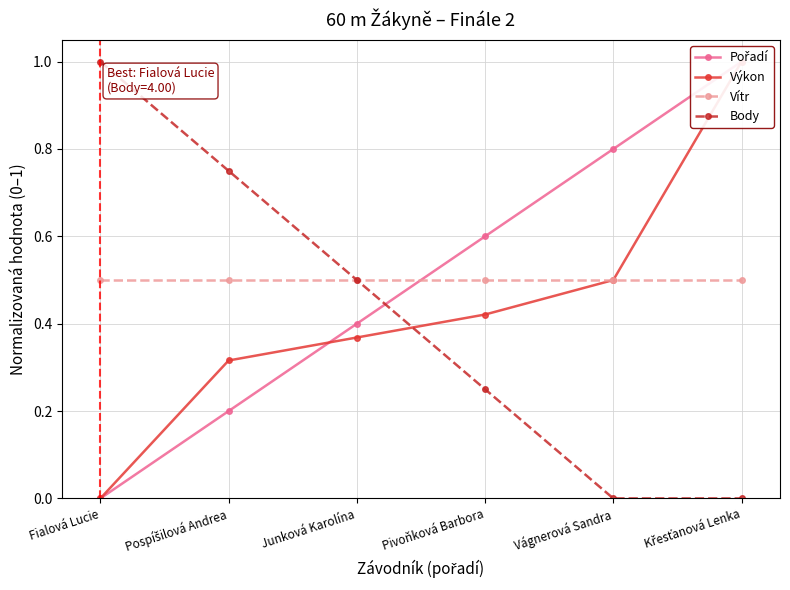

The Výkon series shows 0.4 at Fialová Lucie. True or false?

False